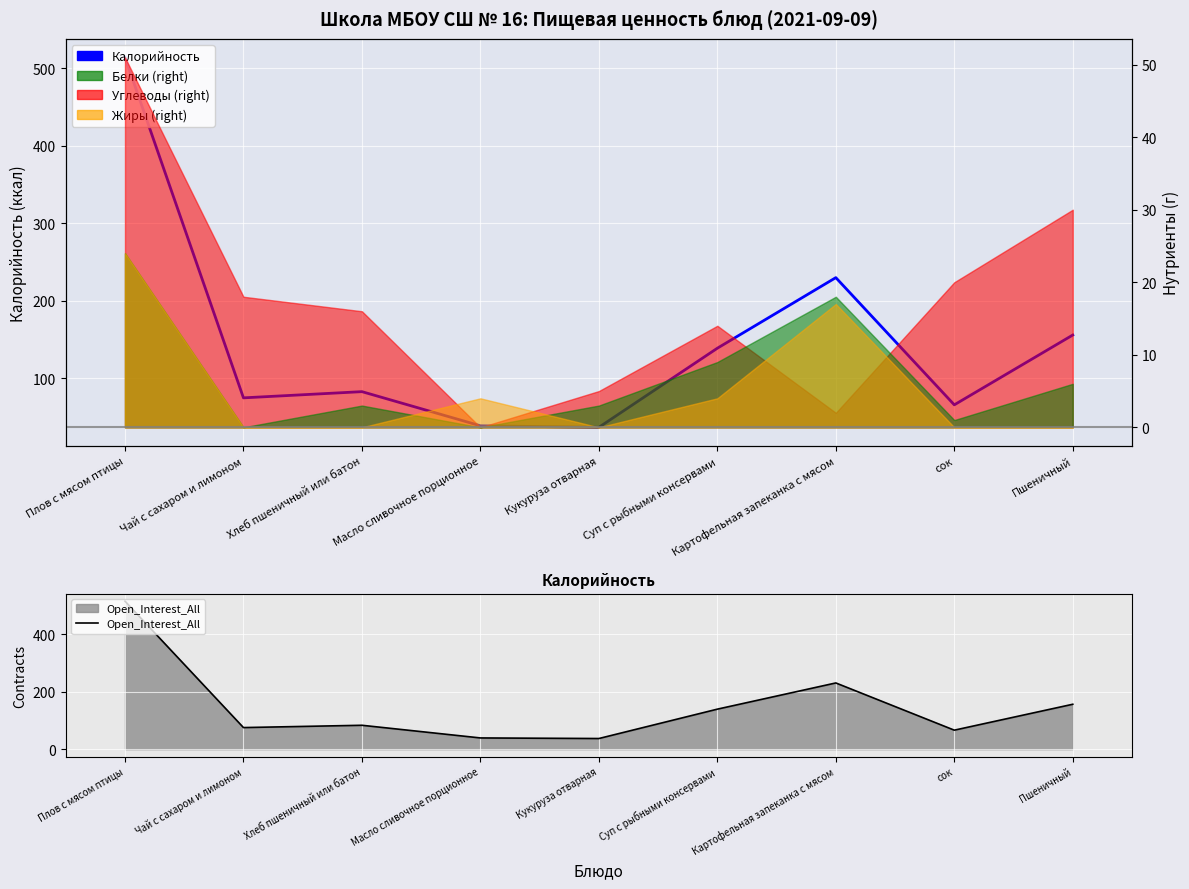

True or false: Калорийность has more than 2 interior local peaks.

False